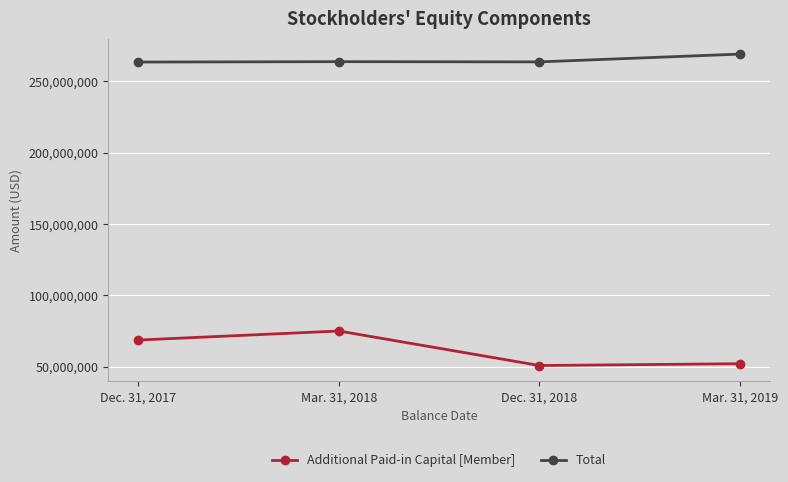

True or false: Total has more than 1 interior local peaks.

False